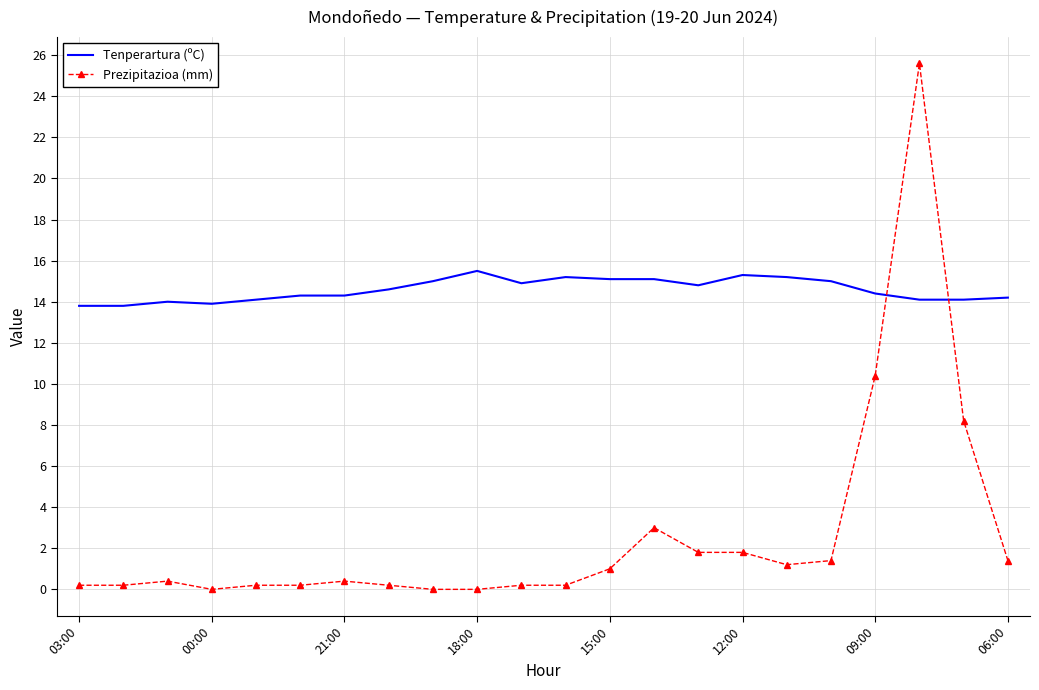

How many intersections are there between Tenperartura (ºC) and Prezipitazioa (mm)?

2